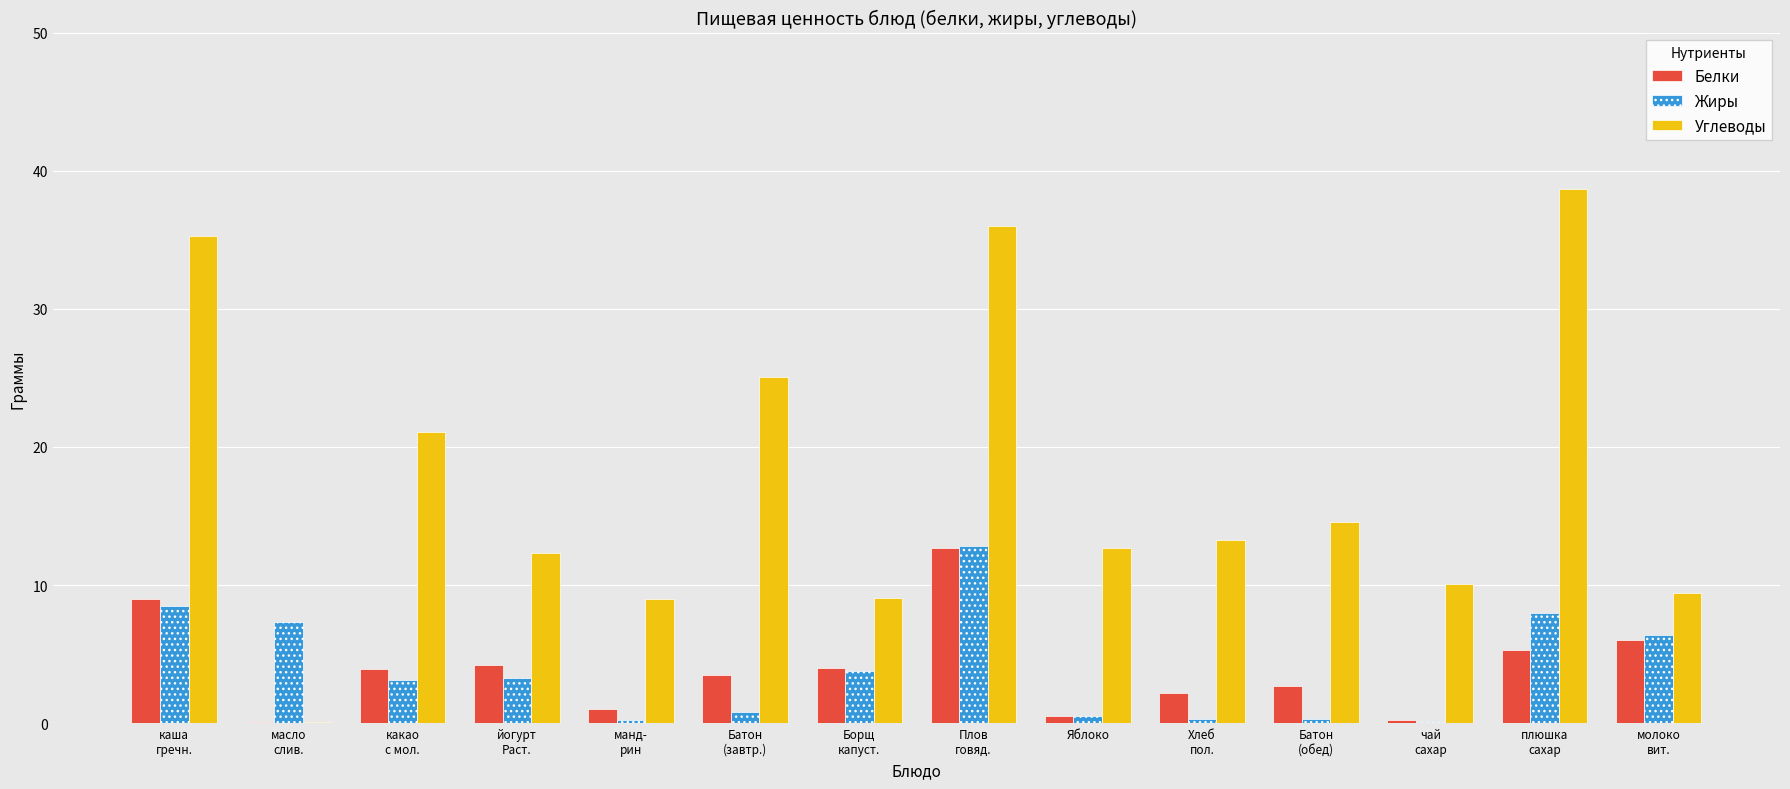

What is the sum of all Жиры values?

55.4